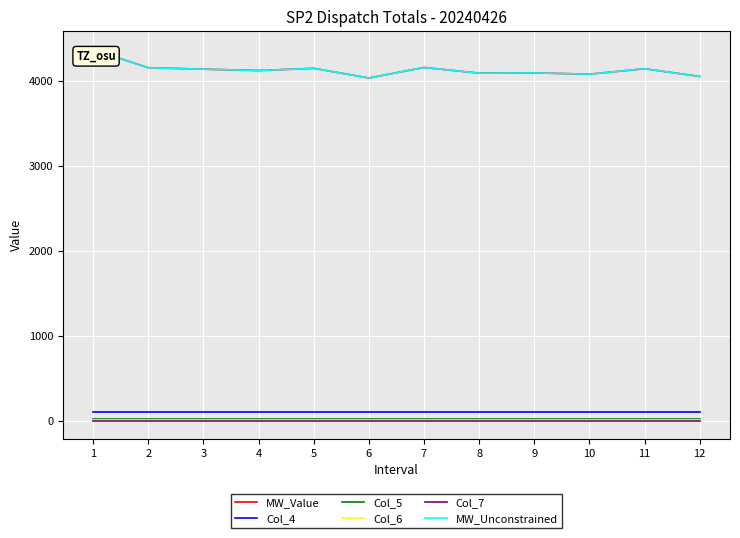

Where does the MW_Value series first go above 4143?

1